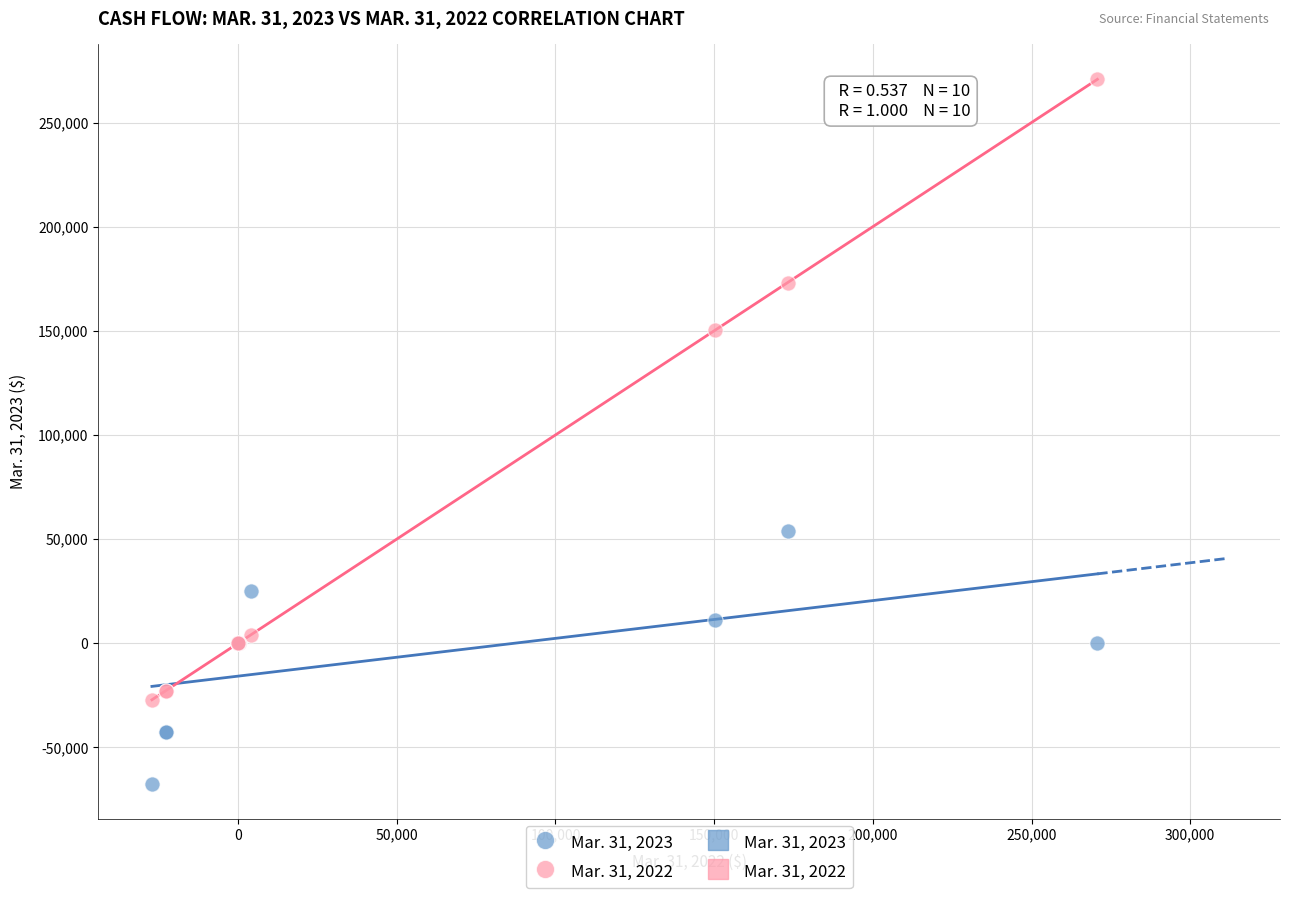

Which series reaches the minimum Y coordinate?

Mar. 31, 2023